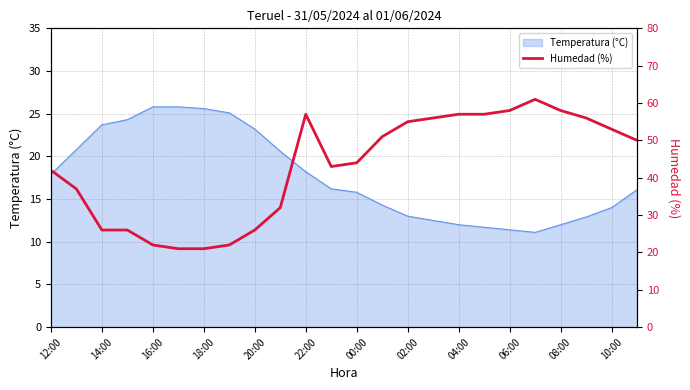

True or false: Temperatura (°C) has a value of 11.4 at 06:00.

True